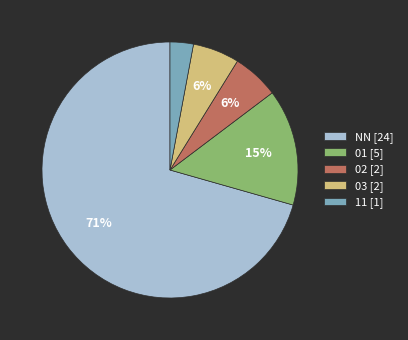

Which slice represents more than half of the pie?

NN